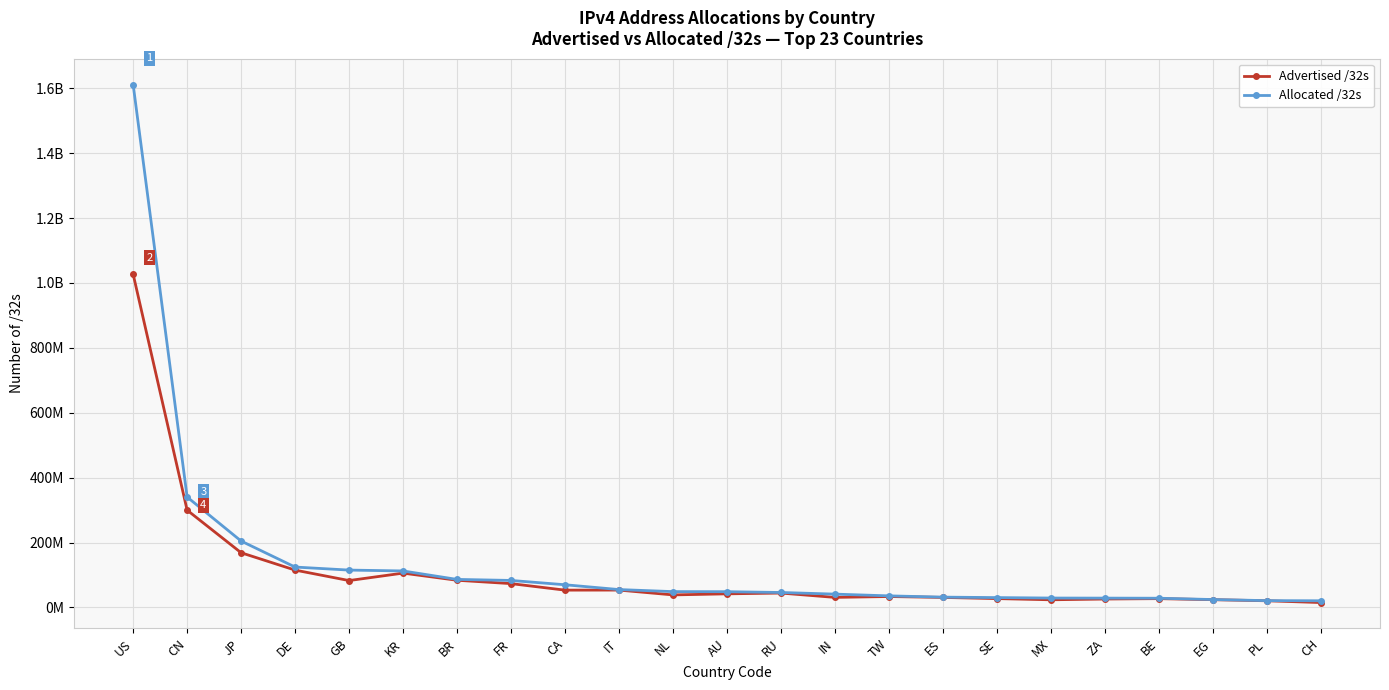

Between JP and BR, which series saw the biggest shift?

Allocated /32s